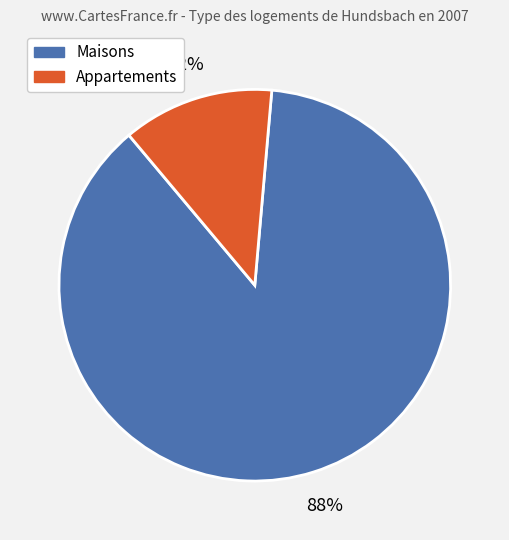

To the nearest percent, what is the average slice percentage?

50%